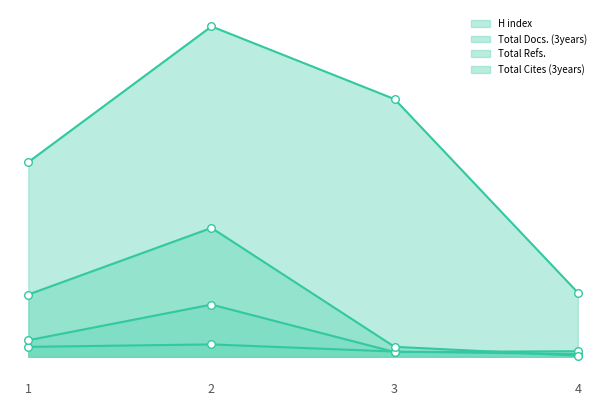

What are all the series names shown in the legend?

H index, Total Docs. (3years), Total Refs., Total Cites (3years)